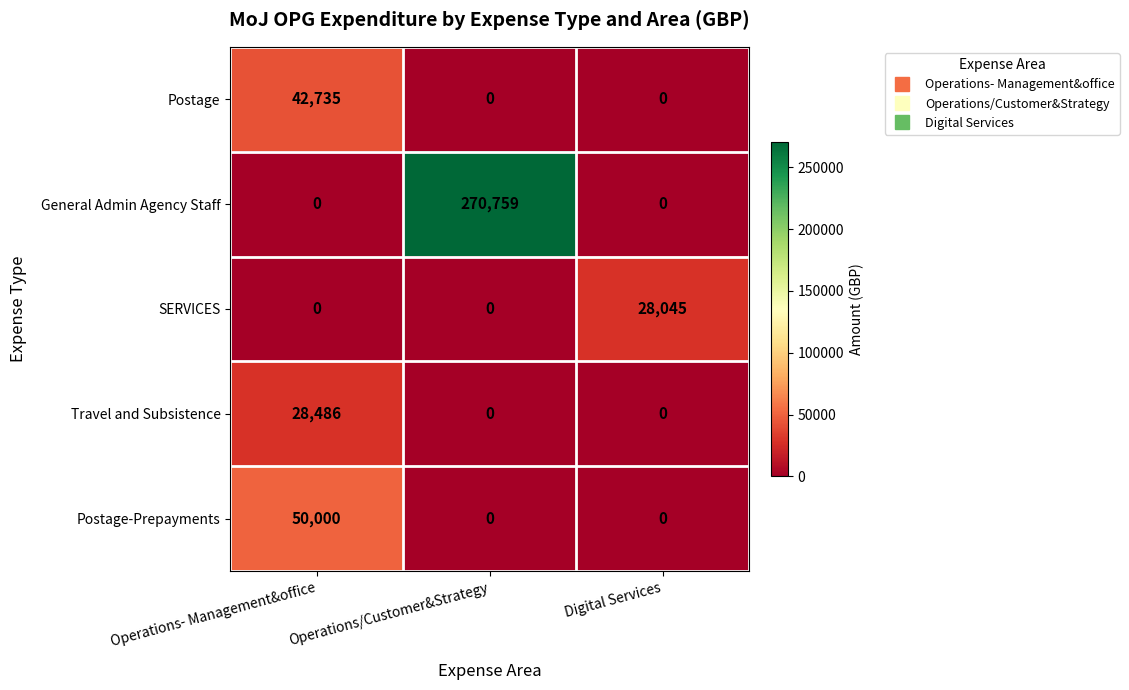

Which series has the largest range (max minus min)?

General Admin Agency Staff